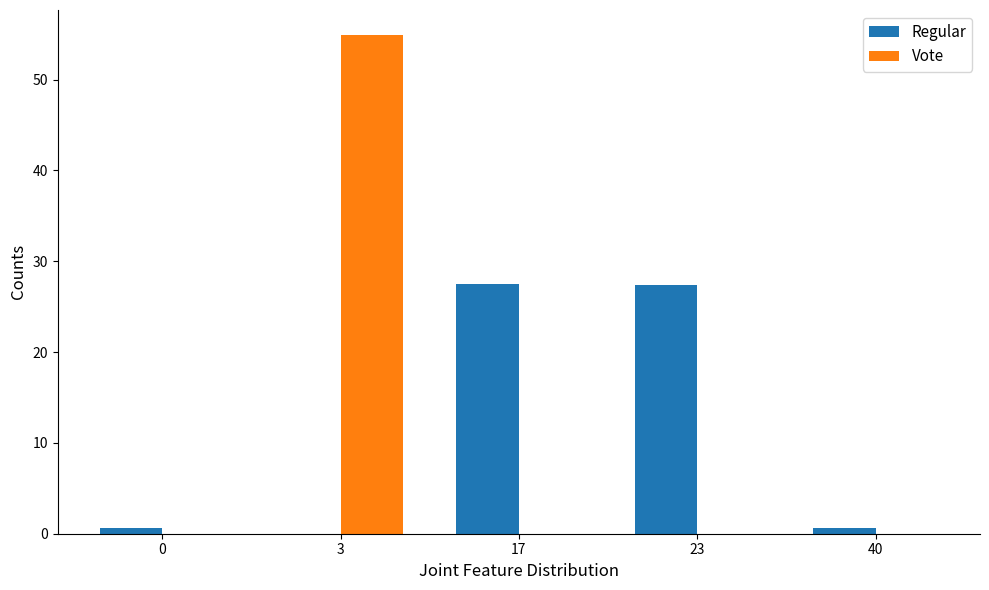

Read the Regular value at 23.

27.4